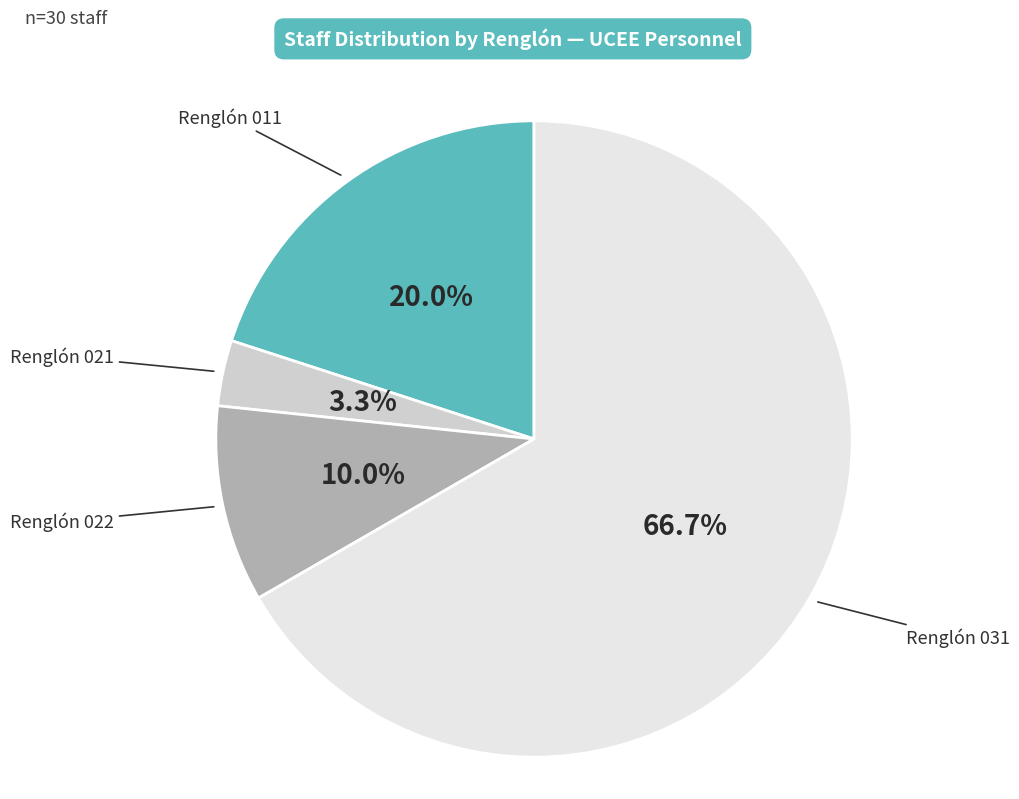

Does any single category account for the majority?

Yes